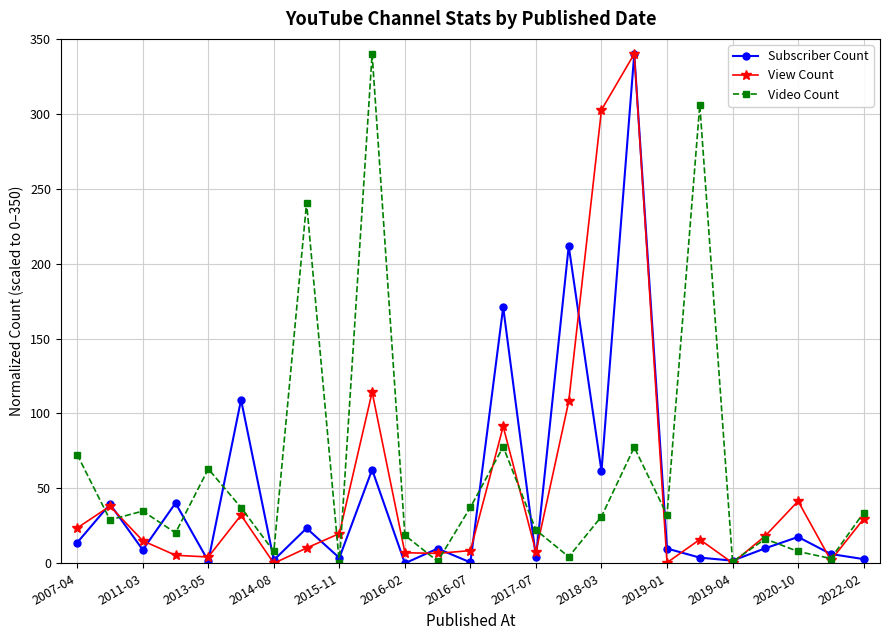

What is the value of the Video Count point at the 17th from the left?

31.2